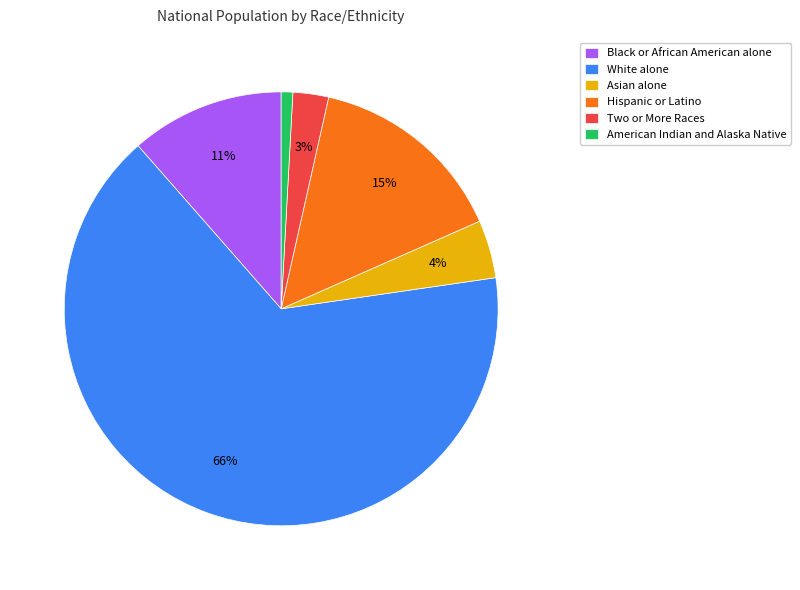

To the nearest percent, what is the average slice percentage?

17%